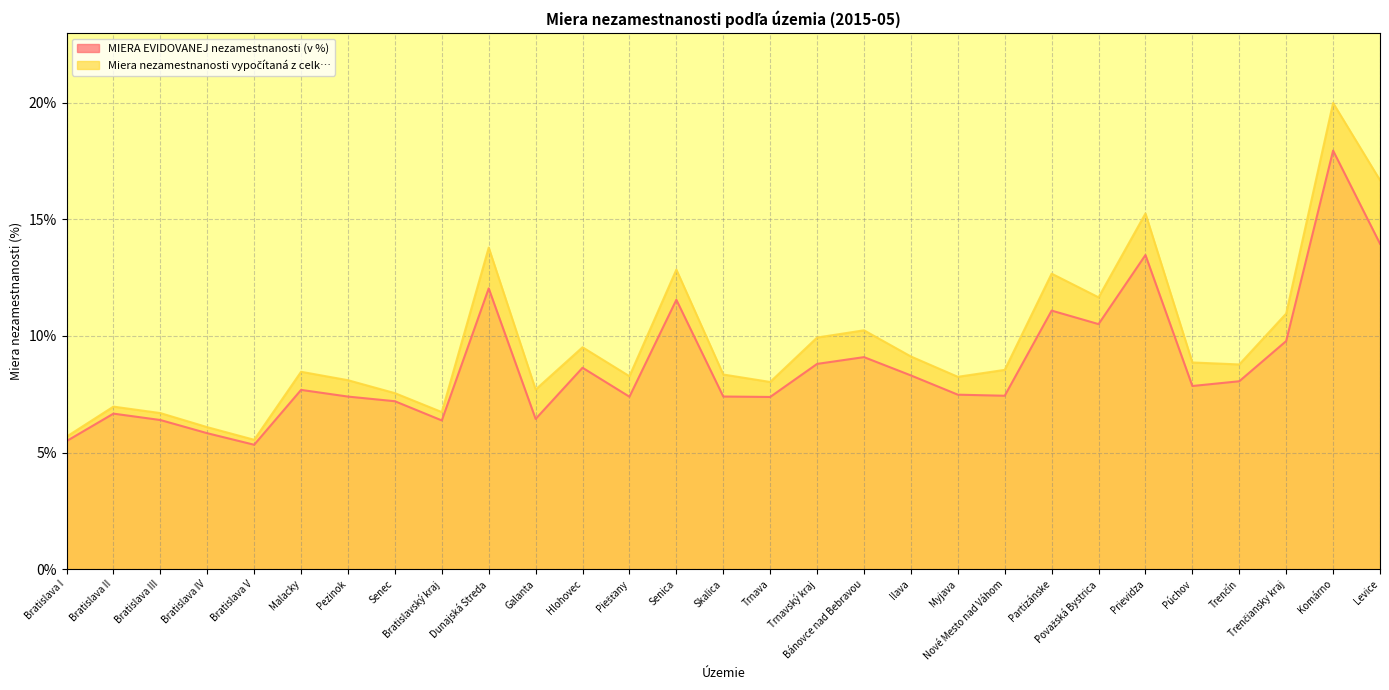

What is the highest value of the Miera nezamestnanosti vypočítaná z celk… series?

20.0